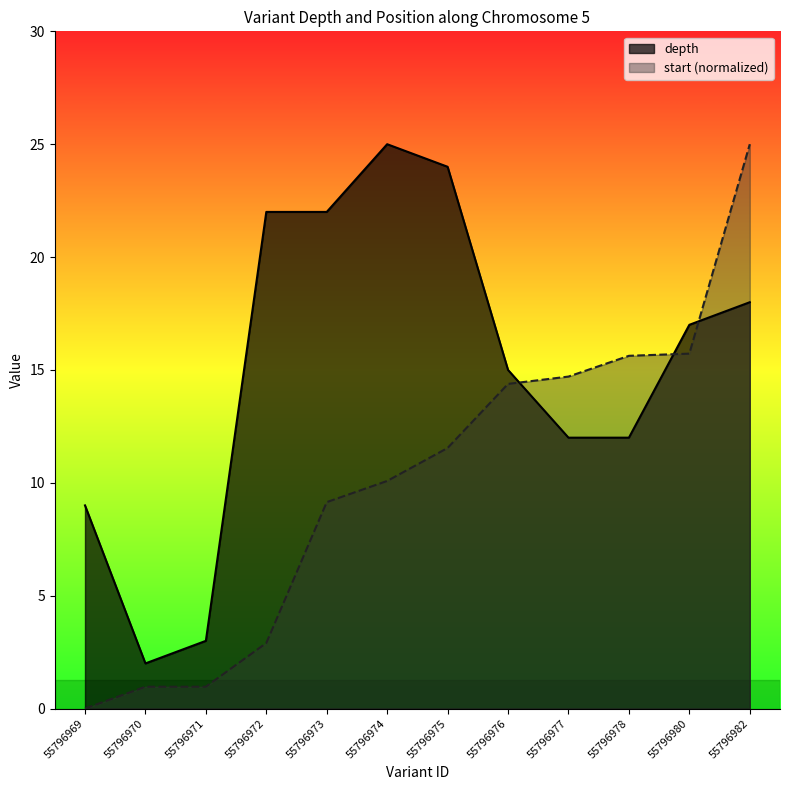

Reading right to left, list all the values displayed in this chart.

depth: 55796982=18.0	55796980=17.0	55796978=12.0	55796977=12.0	55796976=15.0	55796975=24.0	55796974=25.0	55796973=22.0	55796972=22.0	55796971=3.0	55796970=2.0	55796969=9.0
start: 55796982=25.0	55796980=15.7	55796978=15.6	55796977=14.7	55796976=14.4	55796975=11.5	55796974=10.1	55796973=9.1	55796972=2.9	55796971=1.0	55796970=1.0	55796969=0.0